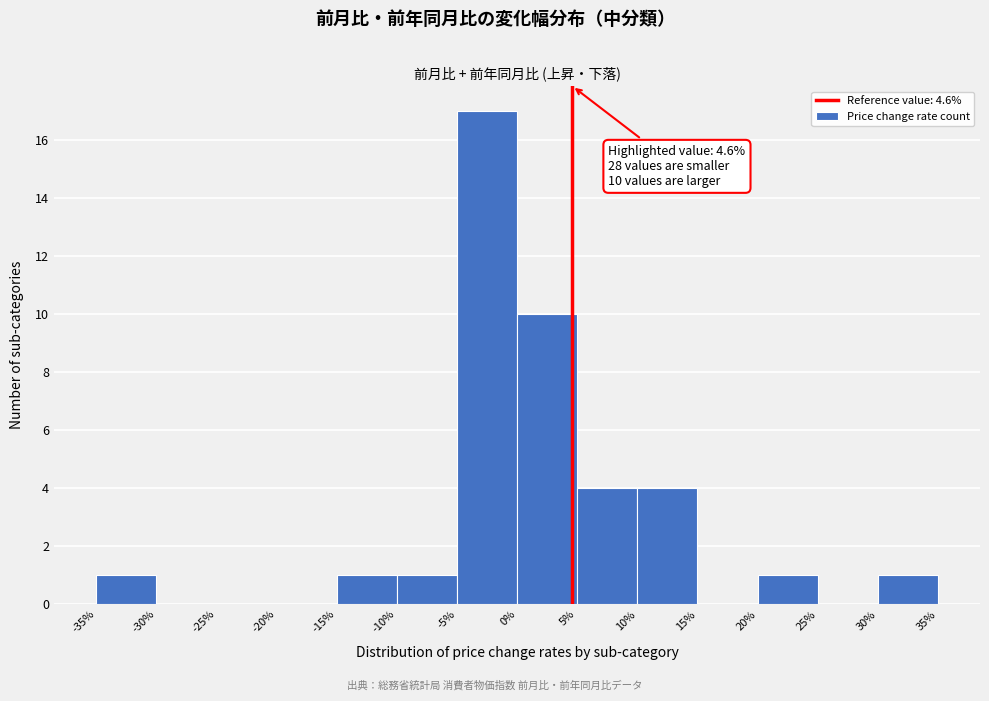

Which range on the x-axis has the tallest bar?

-5% to 0%